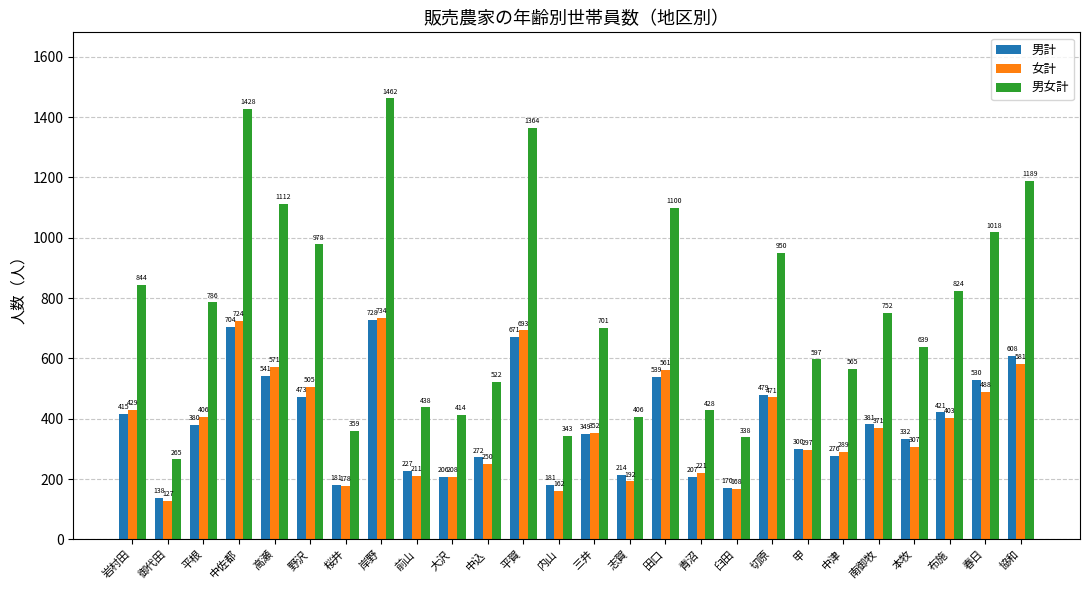

What is the label of the 2nd bar from the right?

春日